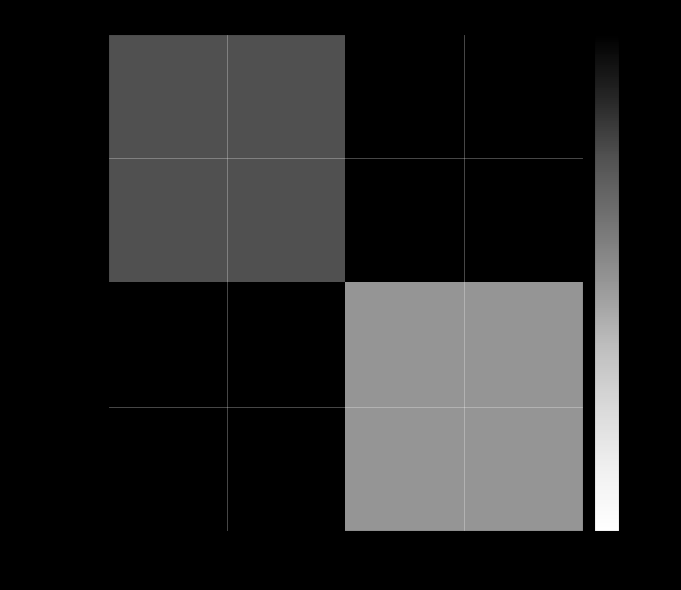

Rank the series by their maximum value, from highest to lowest.

91113b5…, 175b429…